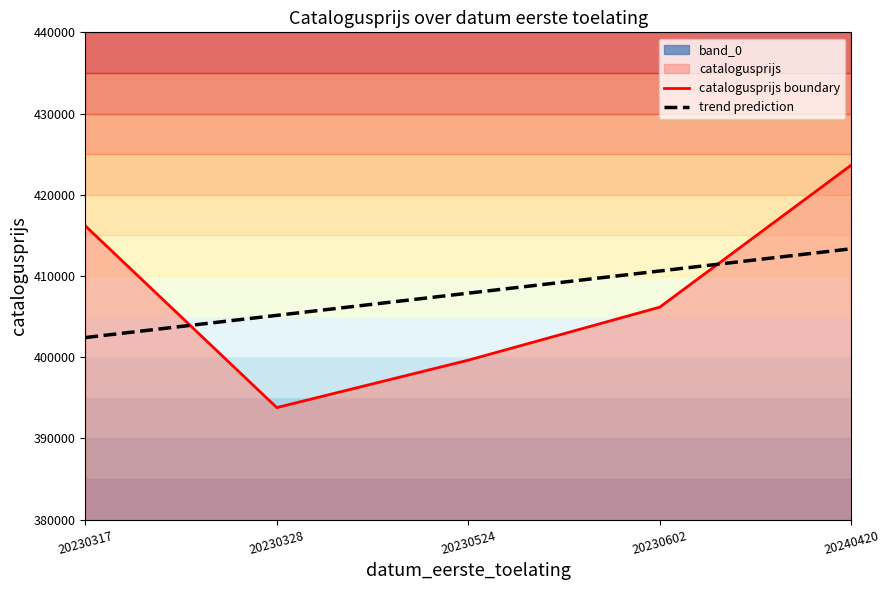

Rank the categories by value from highest to lowest.

20240420, 20230317, 20230602, 20230524, 20230328